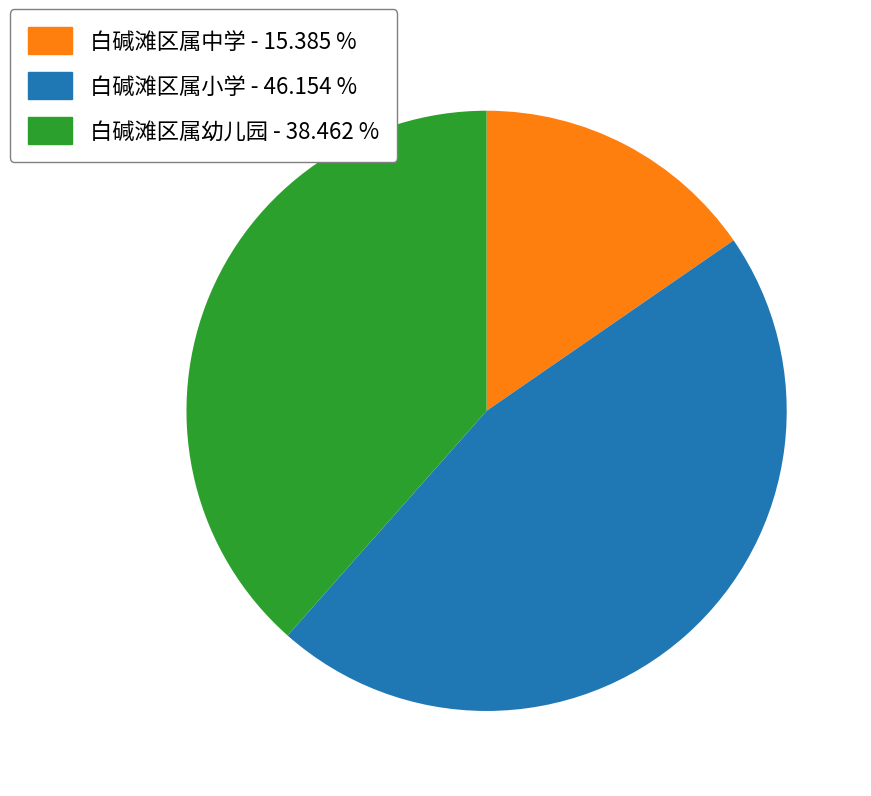

Do 白碱滩区属小学 and 白碱滩区属幼儿园 together represent more than half of the pie?

Yes